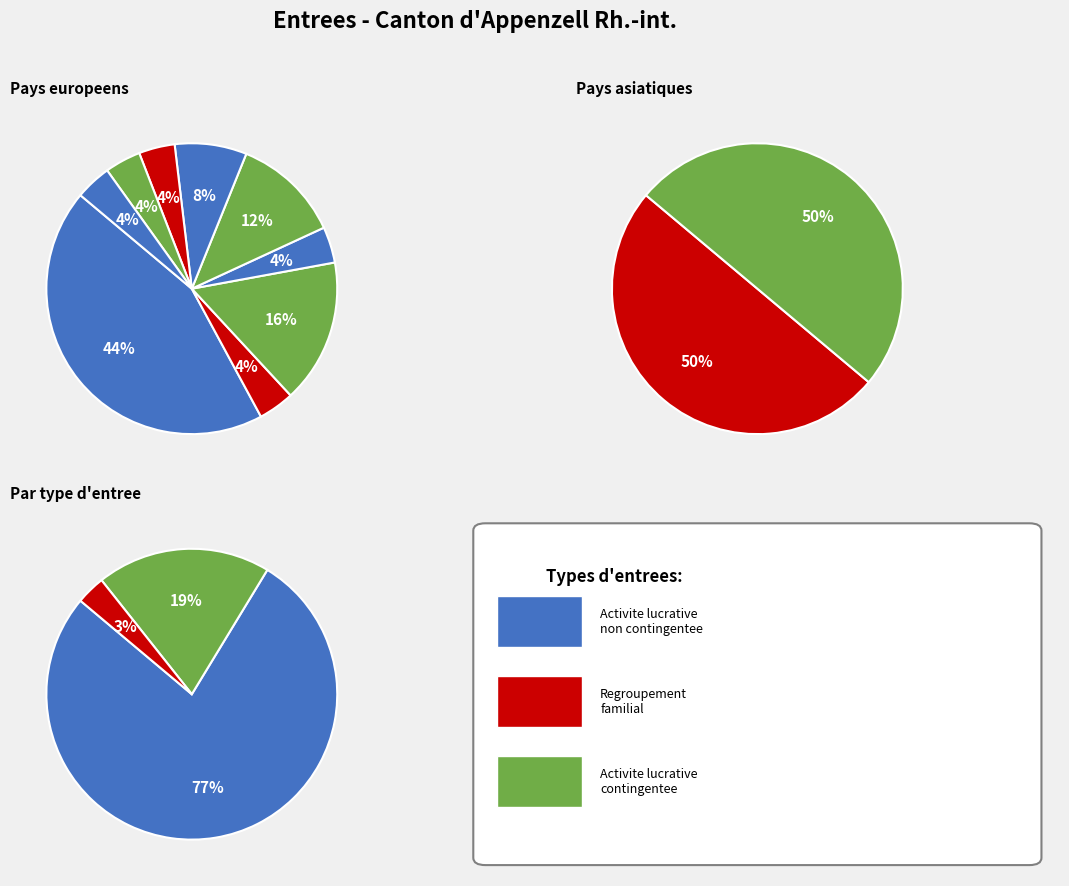

What portion of the pie excludes Croatie?

96.2%